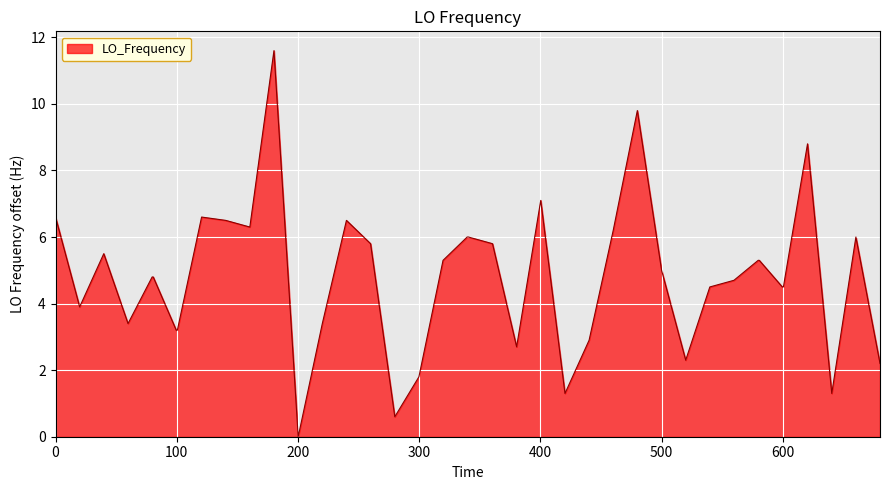

Reading left to right, what are all the values shown in this chart?

6.6	3.9	5.5	3.4	4.8	4.8	3.2	3.2	6.6	6.5	6.3	11.6	0.0	3.4	6.5	5.8	0.6	1.8	5.3	6.0	6.0	5.8	2.7	7.1	1.3	2.9	6.2	9.8	5.0	2.3	4.5	4.7	5.3	5.3	4.5	4.5	8.8	1.3	6.0	2.2